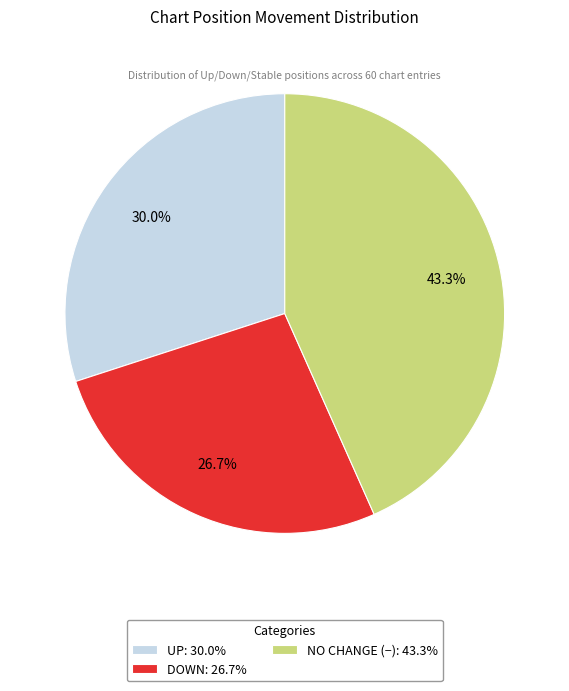

To the nearest percent, what is the difference between the largest and smallest slice percentages?

17%